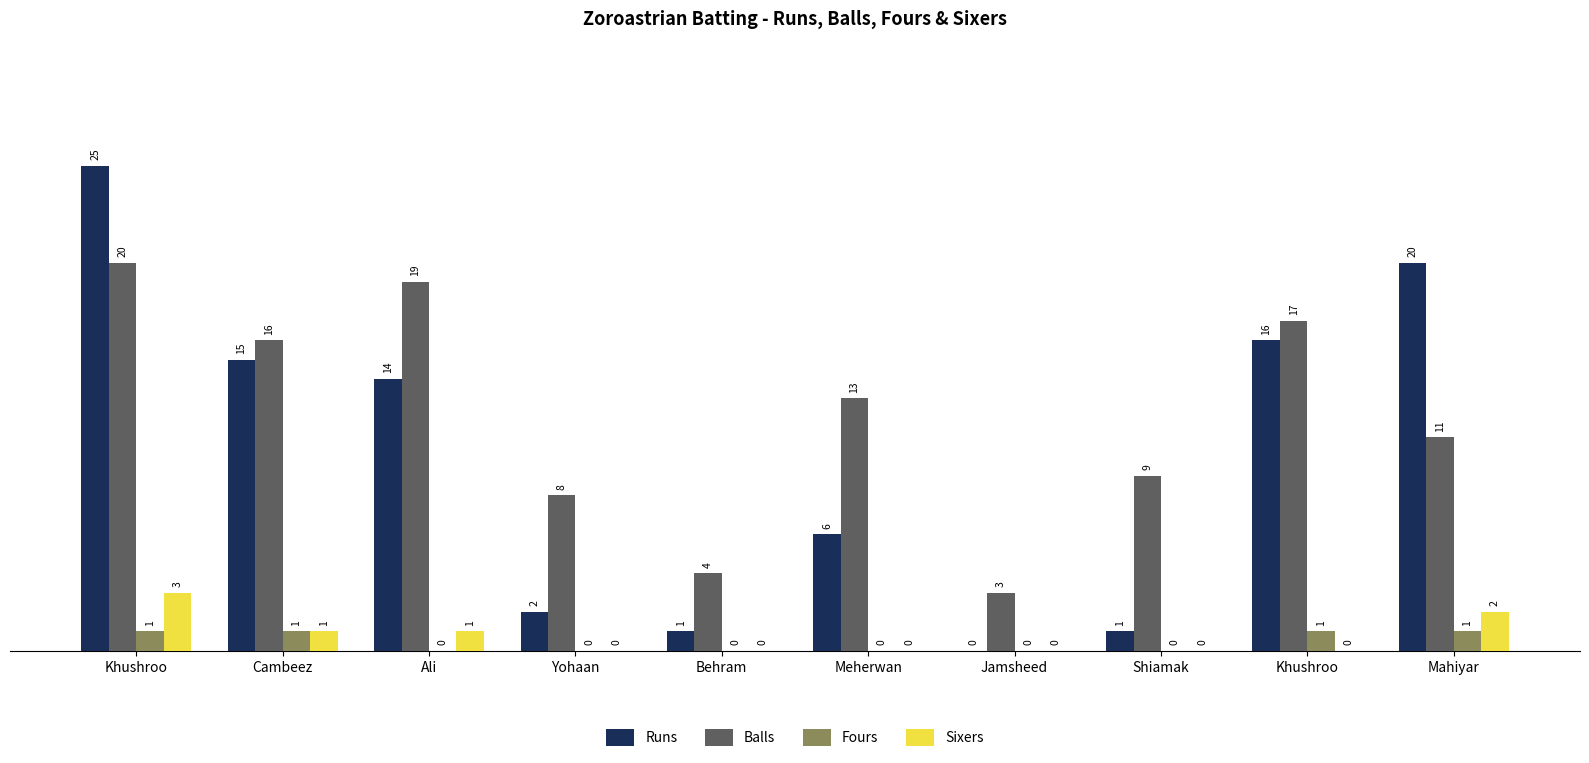

At which category does the chart reach its peak across all series?

Khushroo